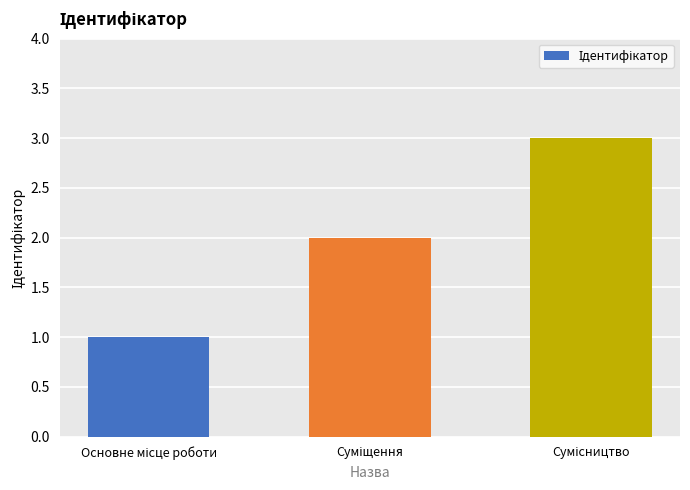

Reading right to left, extract all data points from this chart.

3	2	1